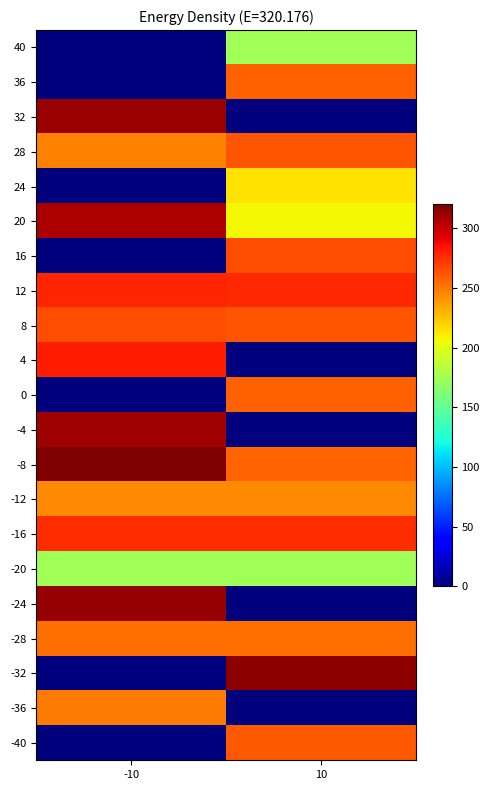

How many categories are shown in the chart?

2